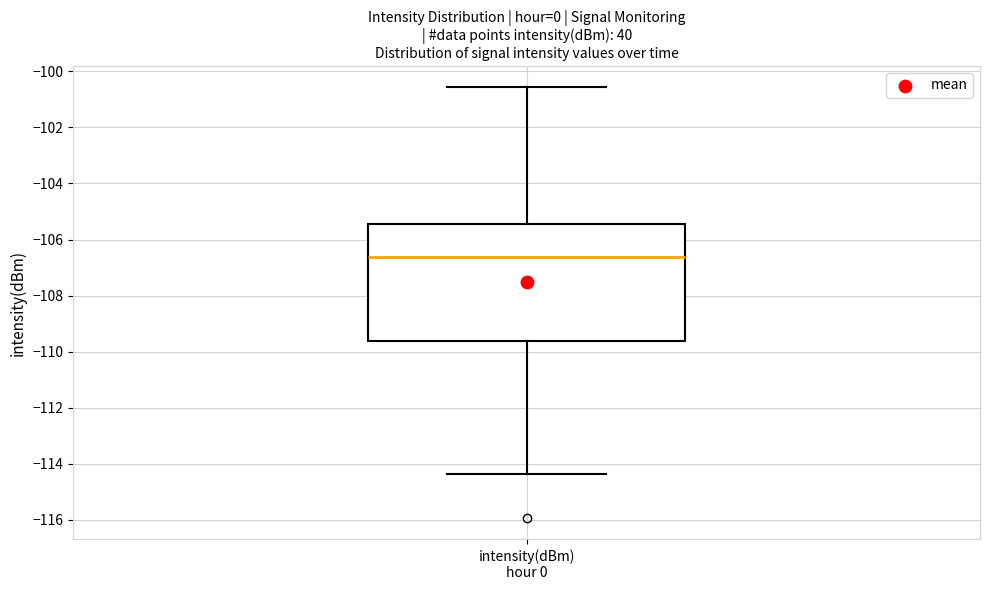

Where does the lower whisker of the box for intensity(dBm) hour 0 end on the y-axis? The values are not printed on the chart, so give them approximately, as read against the axis.

-114.4